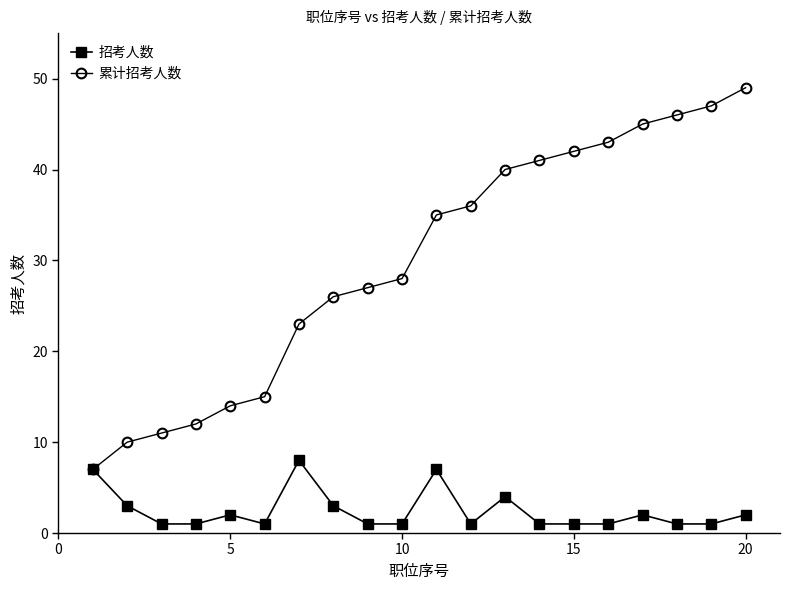

Which series has the largest range (max minus min)?

累计招考人数